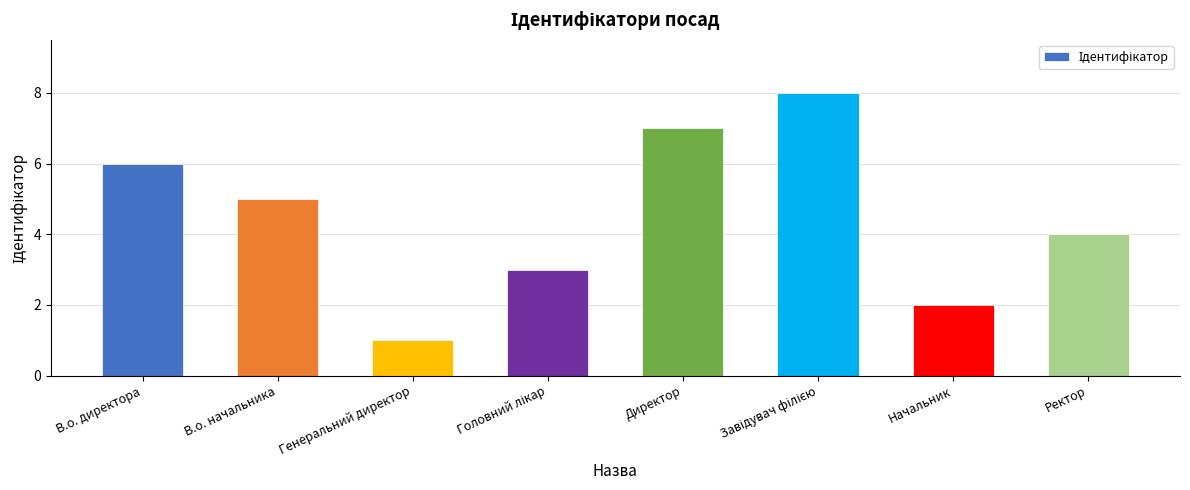

What is the greatest value displayed?

8